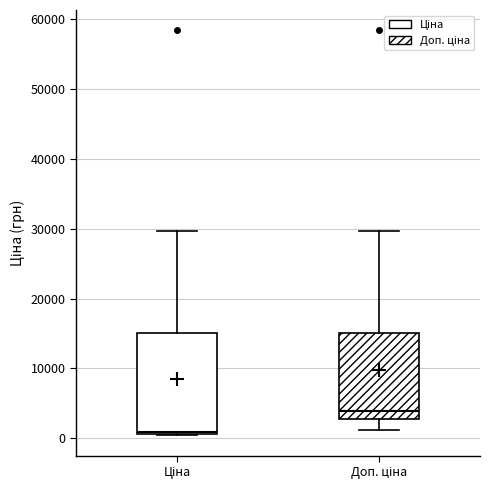

Reading left to right, transcribe this box plot: for each box, give where its median line is, the range the box spans, and where its two whiskers end, as read against the y-axis. The values are not printed on the chart, so give them approximately, as read against the axis.

Ціна: median 1000 (just above the box's lower edge), box 1000 to 15000, whiskers 0 to 30000
Доп. ціна: median 4000, box 3000 to 15000, whiskers 1000 to 30000